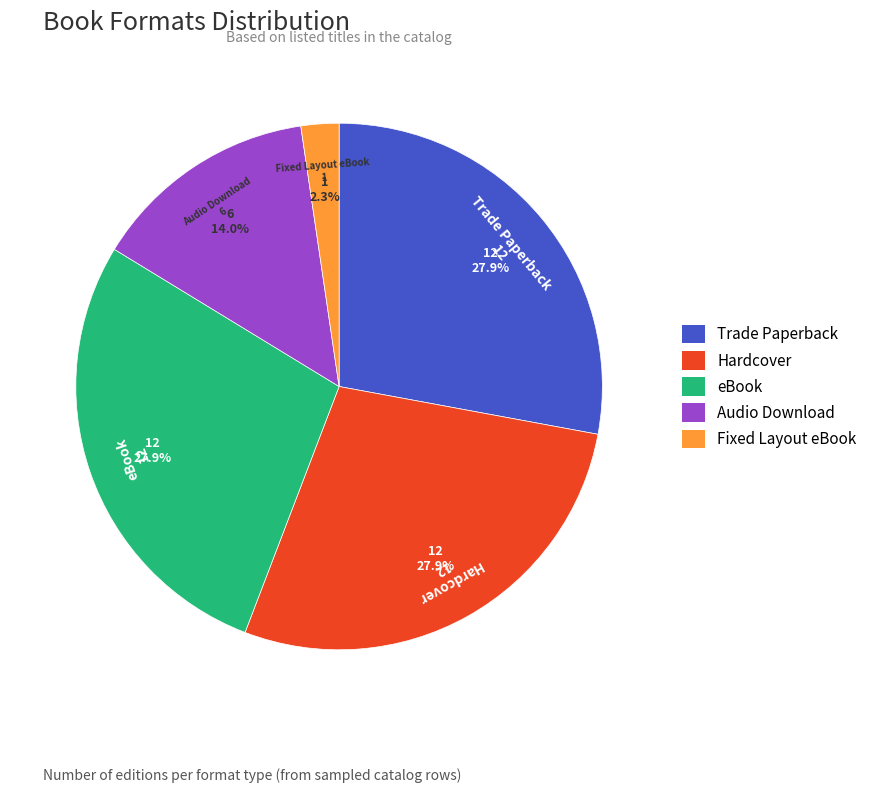

Between Hardcover and Audio Download, which is larger?

Hardcover